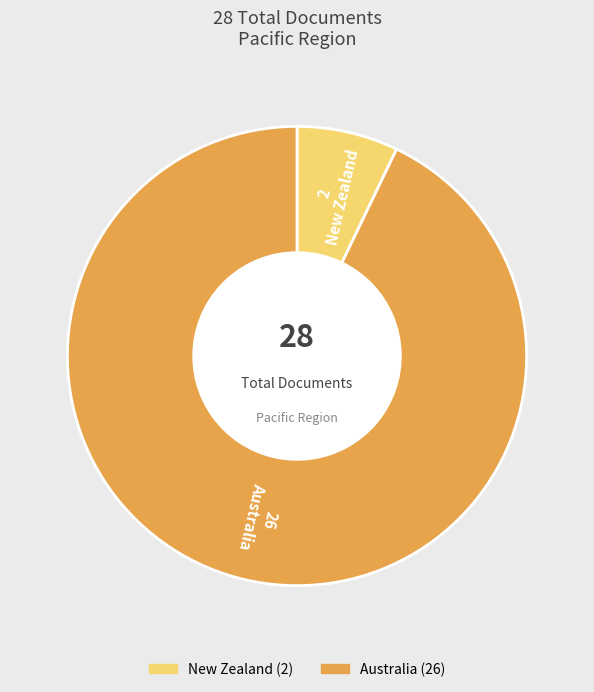

Combined, do New Zealand and Australia account for over 50%?

Yes